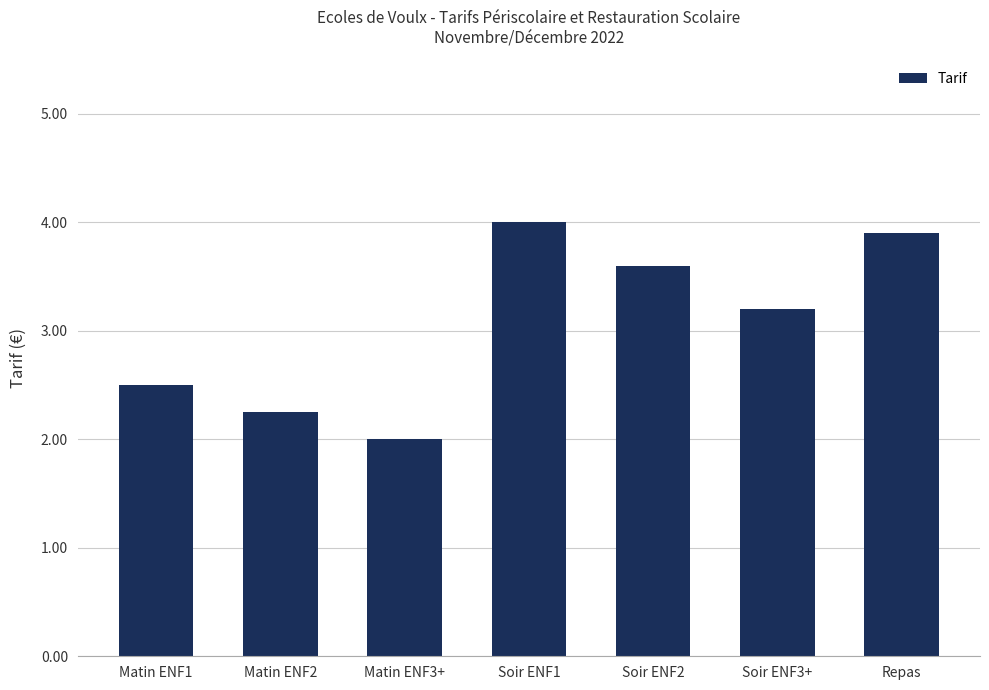

At which label is the value closest to 3?

Soir ENF3+